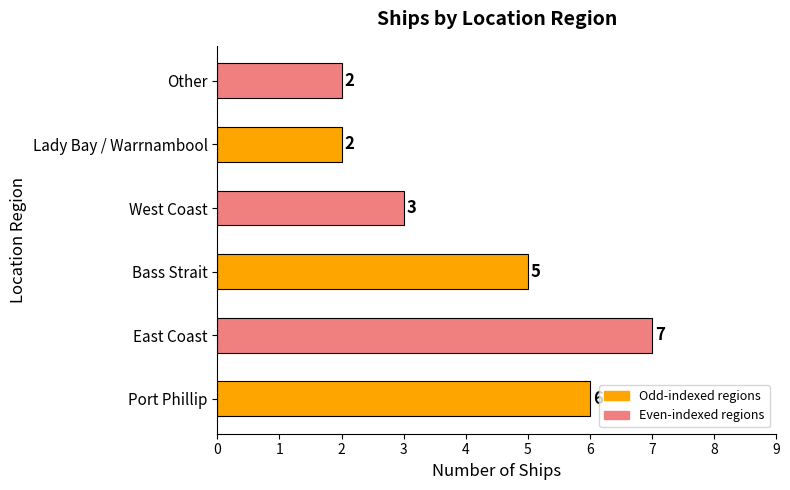

How many bars are there in total?

6